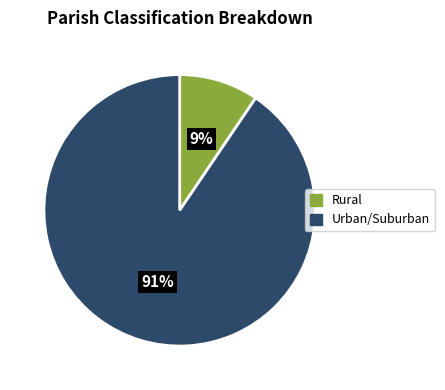

To the nearest percent, what is the average slice percentage?

50%